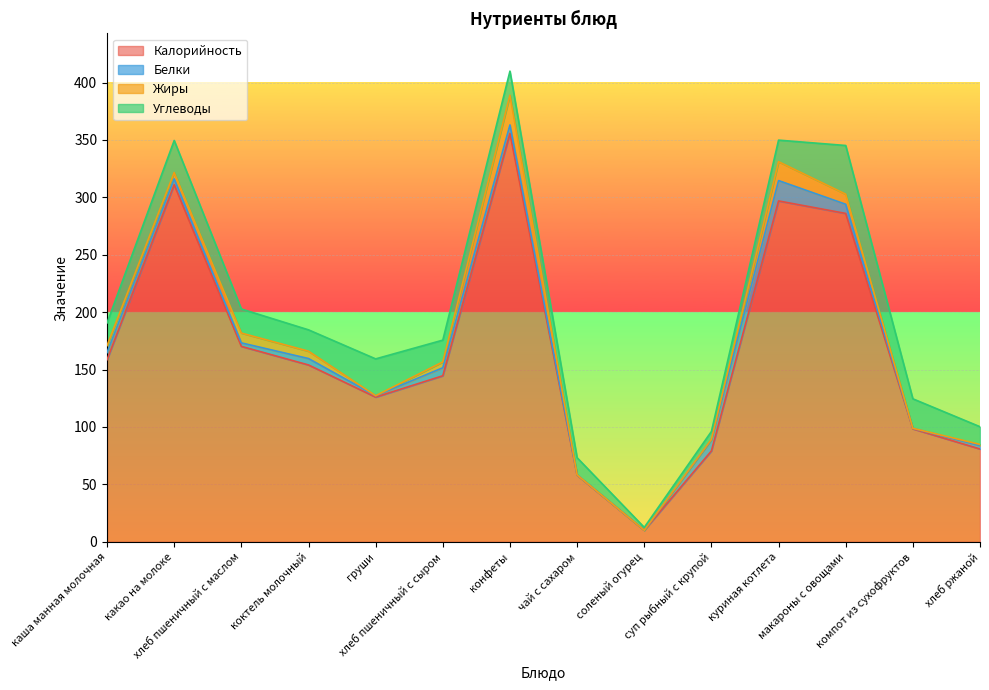

Between суп рыбный с крупой and какао на молоке, which is larger?

какао на молоке